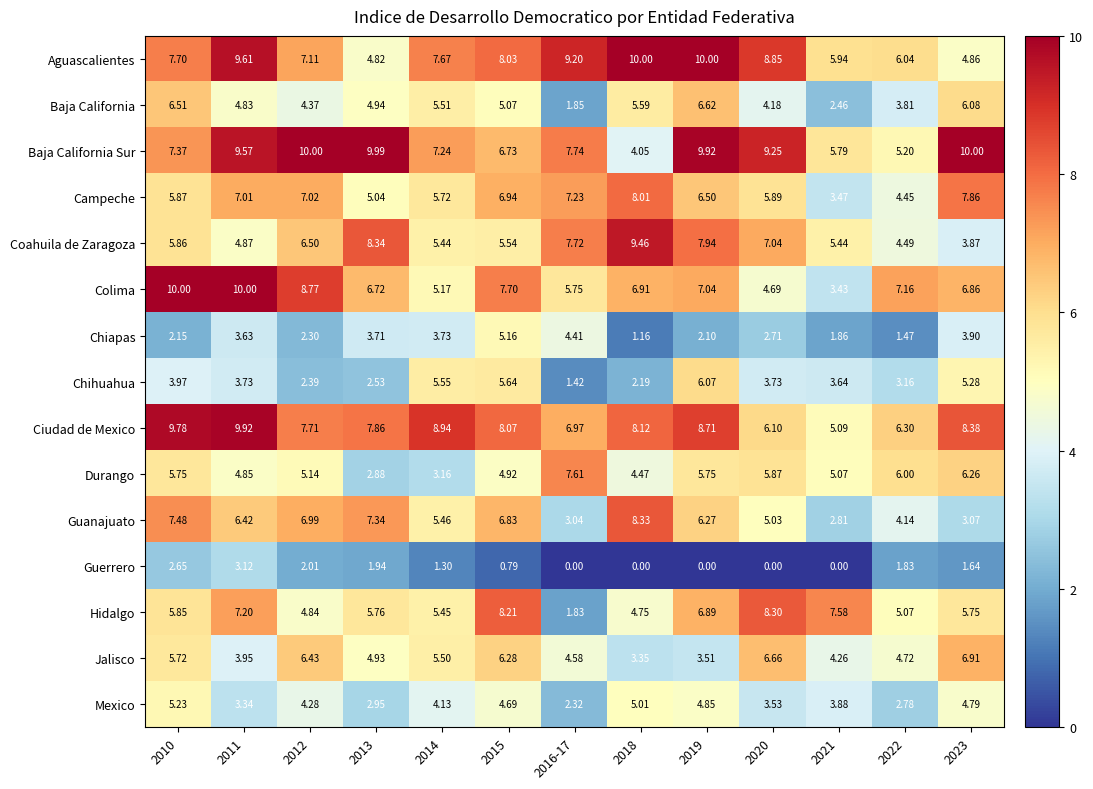

What is the difference between the highest and lowest values at 2012?

8.0